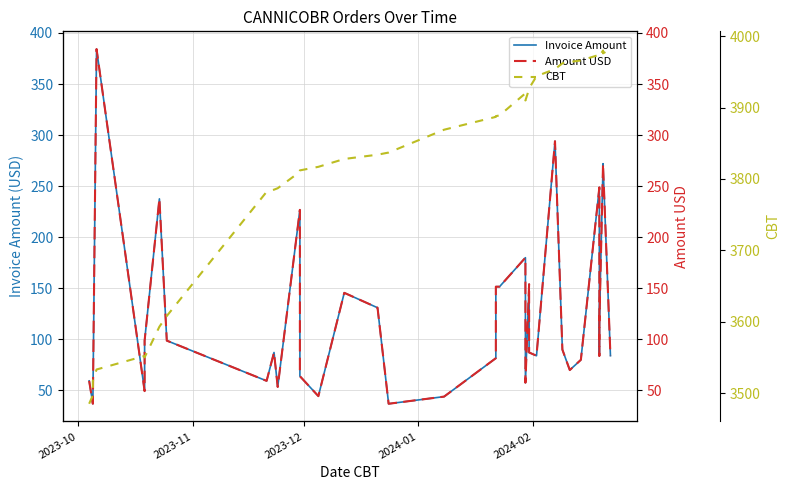

Reading left to right, what are all the values shown in this chart?

Invoice Amount: 59.4	37.0	37.0	384.2	49.4	98.8	237.6	98.8	59.4	87.2	53.5	226.8	64.0	44.5	145.6	131.0	37.0	44.0	81.6	151.6	151.6	180.0	57.6	154.0	87.2	84.0	294.0	90.0	70.0	80.0	248.8	84.0	115.2	272.0	270.0	84.0
Amount USD: 59.4	37.0	37.0	384.2	49.4	98.8	237.6	98.8	59.4	87.2	53.5	226.8	64.0	44.5	145.6	131.0	37.0	44.0	81.6	151.6	151.6	180.0	57.6	154.0	87.2	84.0	294.0	90.0	70.0	80.0	248.8	84.0	115.2	272.0	270.0	84.0
CBT: 3485.0	3497.0	3517.0	3533.0	3552.0	3550.0	3593.0	3608.0	3782.0	3785.0	3787.0	3810.0	3812.0	3817.0	3828.0	3834.0	3837.0	3869.0	3887.0	3888.0	3889.0	3920.0	3910.0	3926.0	3927.0	3944.0	3954.0	3962.0	3964.0	3966.0	3974.0	3973.0	3972.0	3980.0	3976.0	3982.0